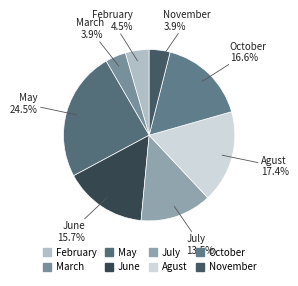

To the nearest percent, what is the combined percentage of May and October?

41%